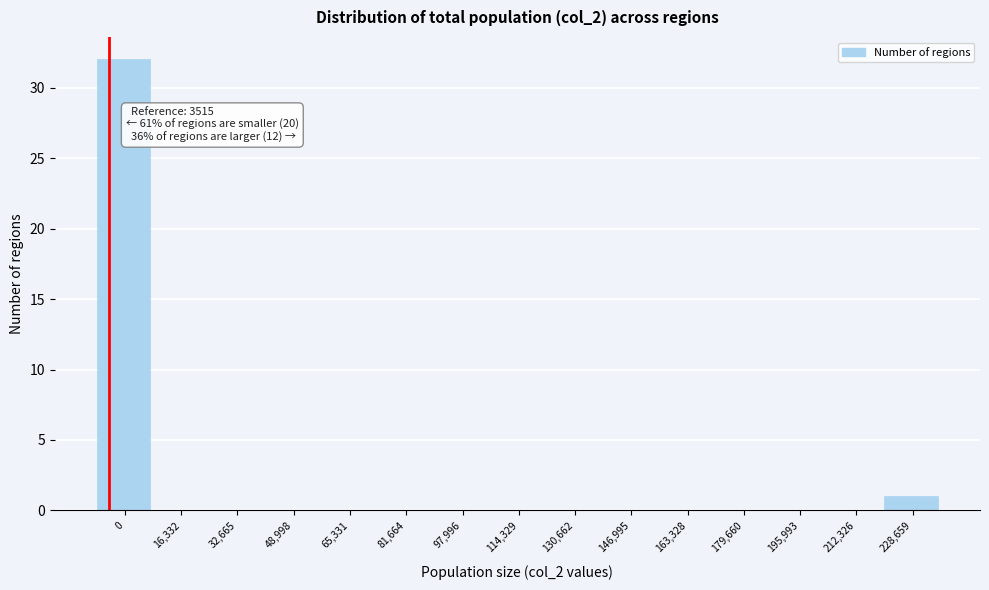

Reading left to right, what are all the values shown in this chart?

0=32	16,332=0	32,665=0	48,998=0	65,331=0	81,664=0	97,996=0	114,329=0	130,662=0	146,995=0	163,328=0	179,660=0	195,993=0	212,326=0	228,659=1